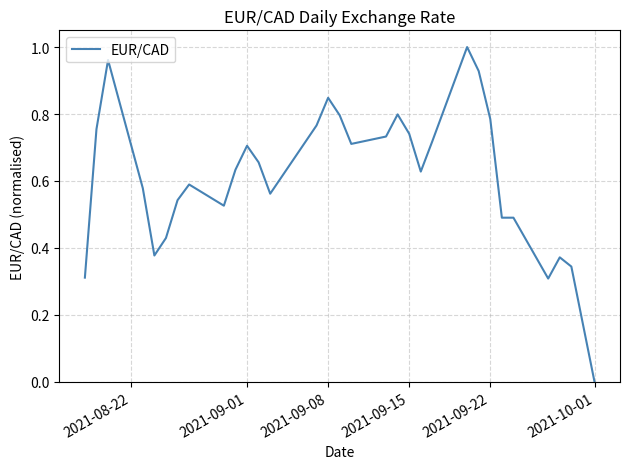

How many categories are shown in the chart?

31